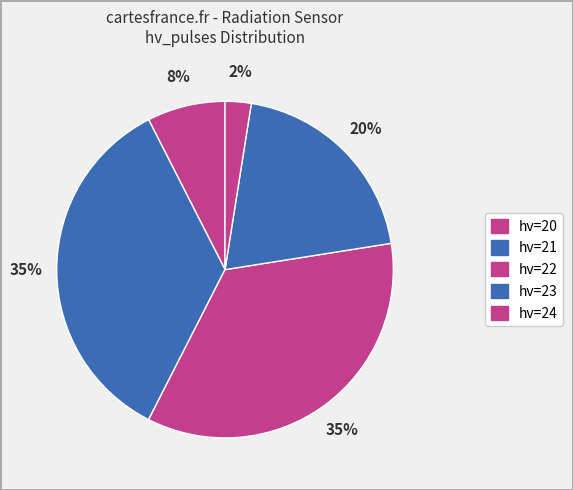

Count the number of slices in the pie.

5